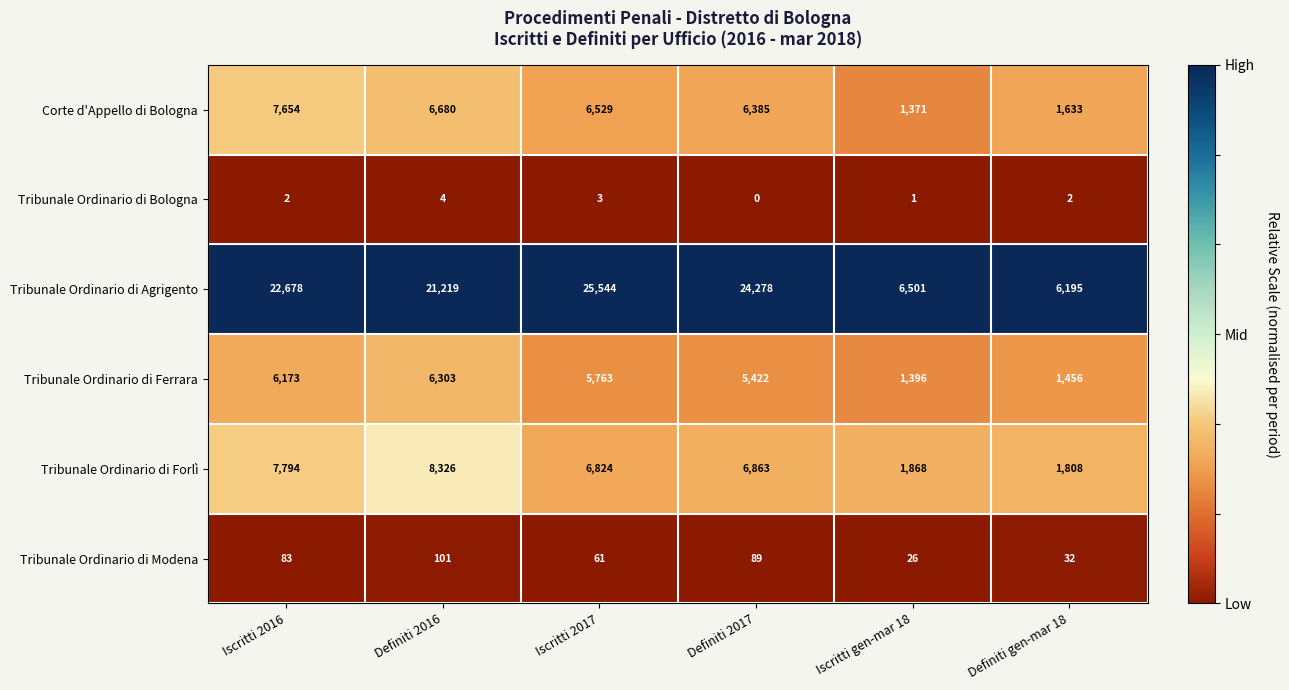

What is the sum of all Tribunale Ordinario di Modena values?

392